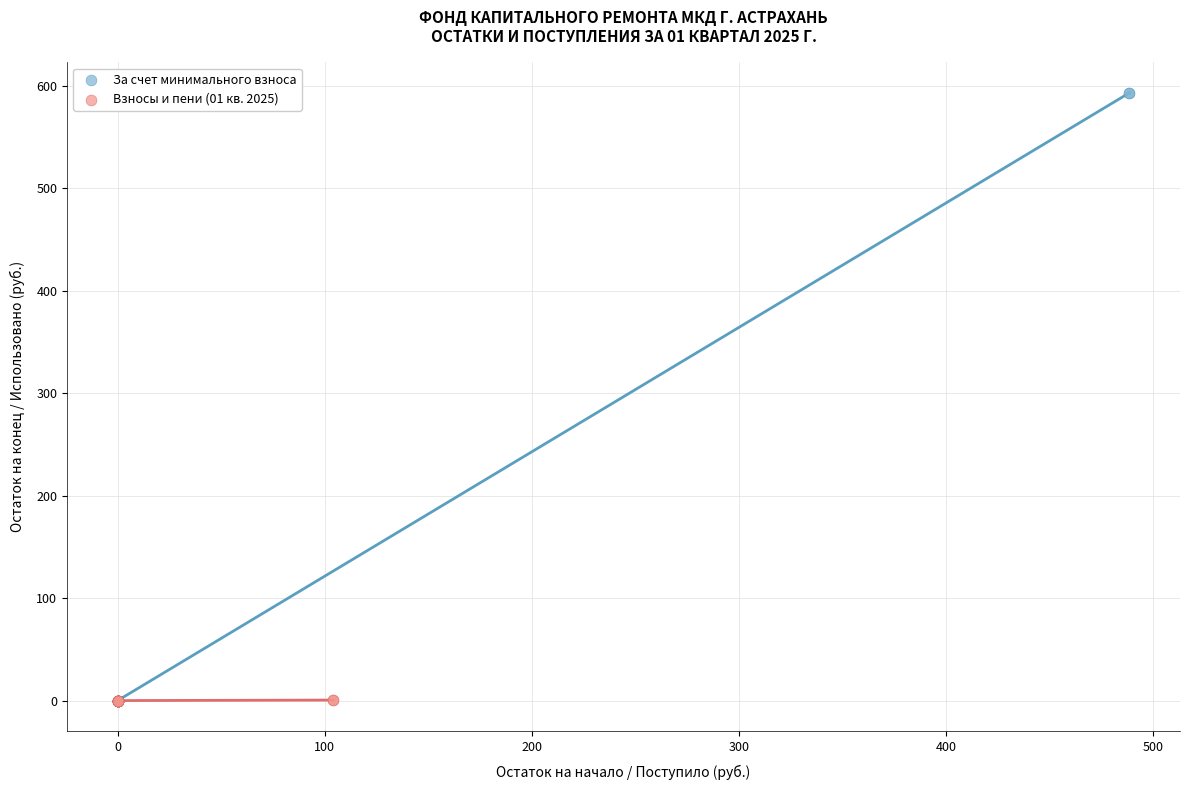

Which series has the largest Y range (max minus min)?

За счет минимального взноса